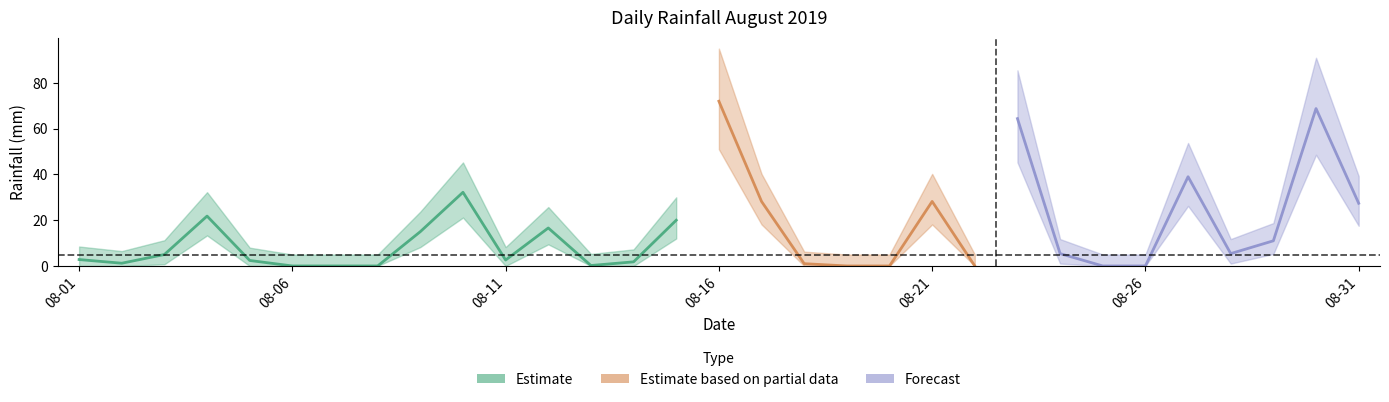

Reading right to left, extract all data points from this chart.

2019-08-31=27.4	2019-08-30=68.8	2019-08-29=11.0	2019-08-28=5.4	2019-08-27=39.0	2019-08-26=0.0	2019-08-25=0.0	2019-08-24=5.4	2019-08-23=64.4	2019-08-22=0.0	2019-08-21=28.2	2019-08-20=0.0	2019-08-19=0.0	2019-08-18=1.0	2019-08-17=28.2	2019-08-16=72.0	2019-08-15=20.0	2019-08-14=1.8	2019-08-13=0.2	2019-08-12=16.6	2019-08-11=2.6	2019-08-10=32.2	2019-08-09=15.0	2019-08-08=0.0	2019-08-07=0.0	2019-08-06=0.0	2019-08-05=2.4	2019-08-04=21.8	2019-08-03=5.0	2019-08-02=1.2	2019-08-01=2.8